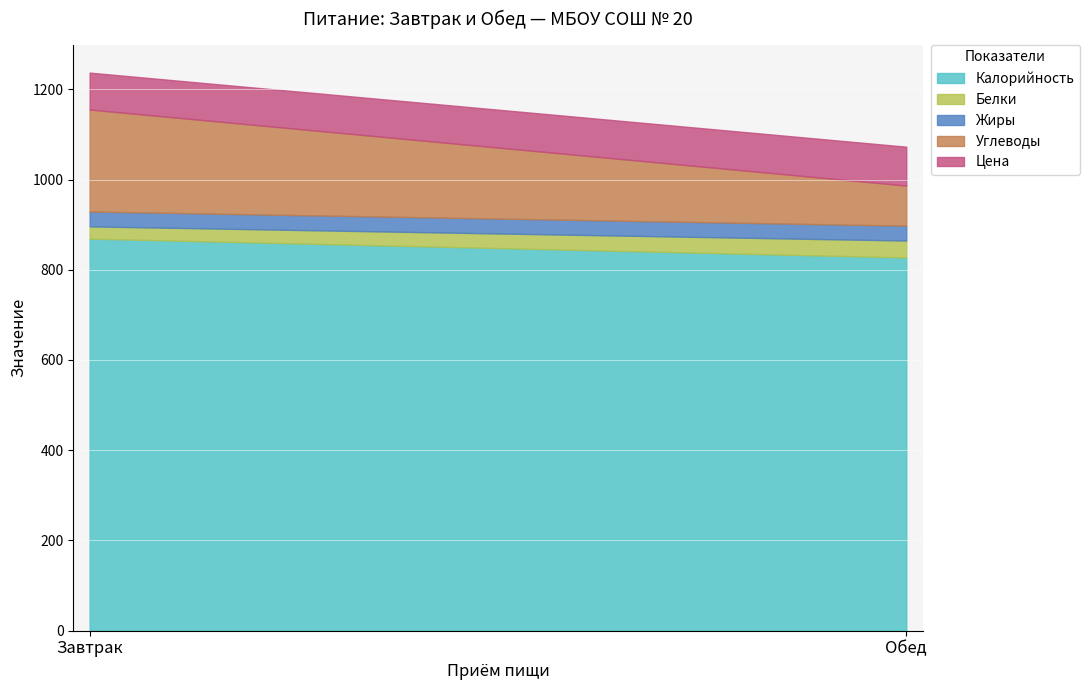

How many categories are shown in the chart?

2